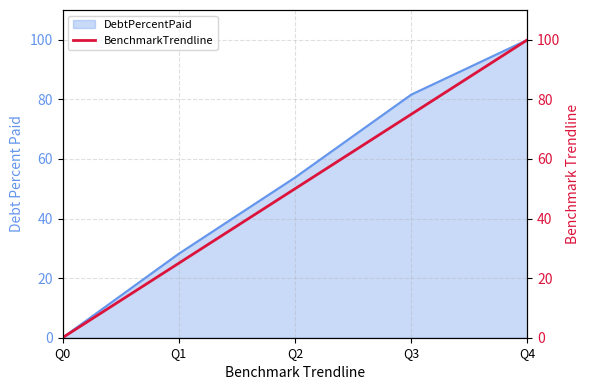

What is the sum of the values at Q0 and Q4?

100